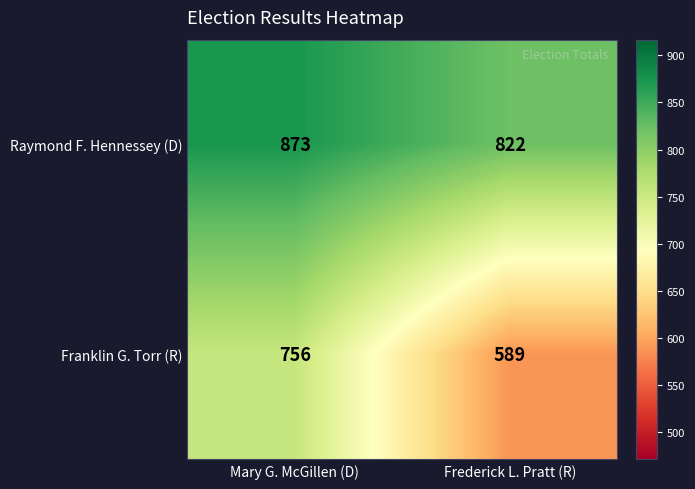

Reading right to left, list all the values displayed in this chart.

Raymond F. Hennessey (D): Frederick L. Pratt (R)=822	Mary G. McGillen (D)=873
Franklin G. Torr (R): Frederick L. Pratt (R)=589	Mary G. McGillen (D)=756